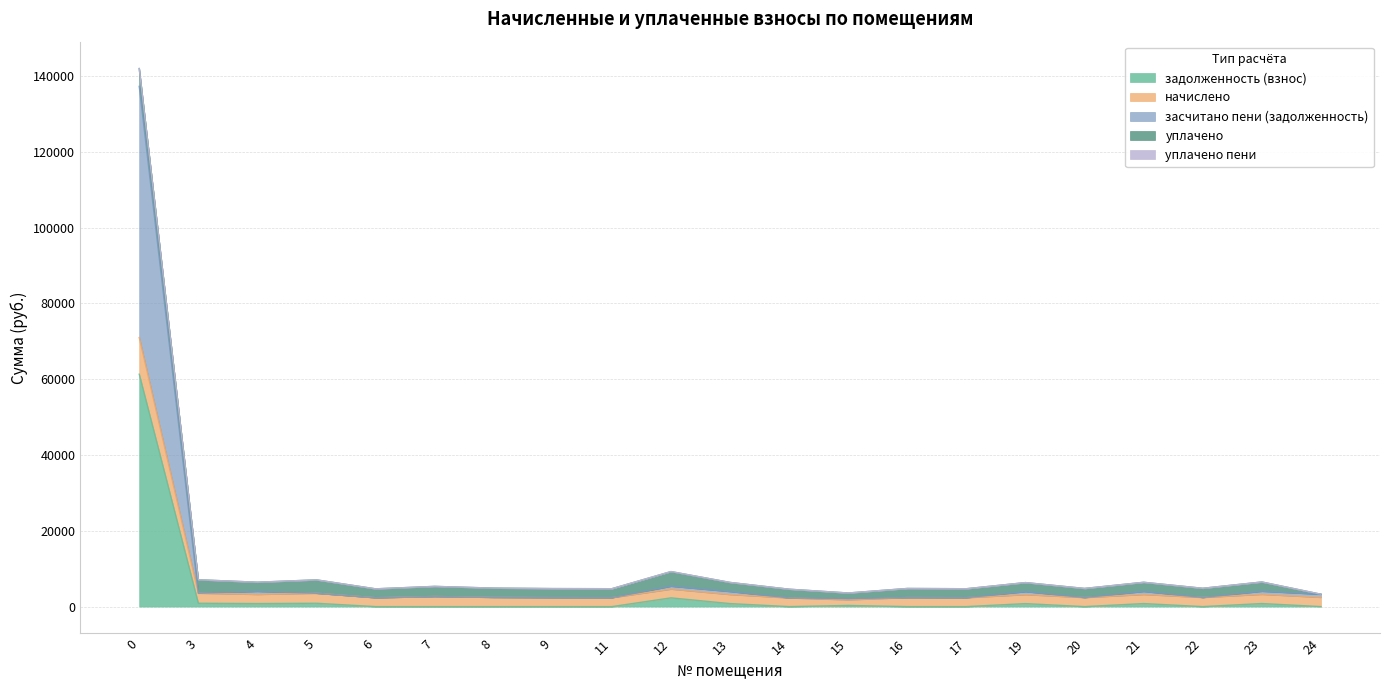

Where is the first local minimum for начислено?

4